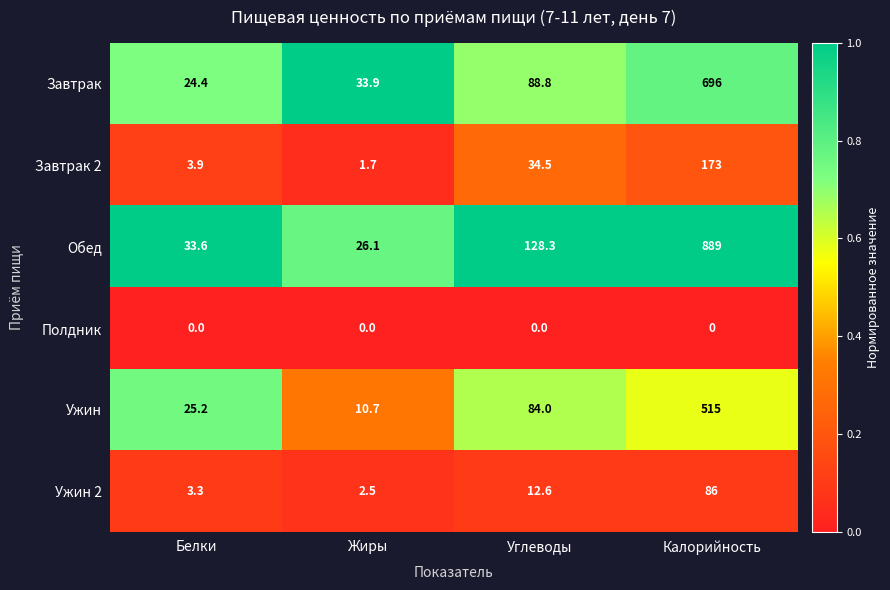

Reading left to right, extract all data points from this chart.

Завтрак: Белки=24.4	Жиры=33.9	Углеводы=88.8	Калорийность=696.0
Завтрак 2: Белки=3.9	Жиры=1.7	Углеводы=34.5	Калорийность=173.0
Обед: Белки=33.6	Жиры=26.1	Углеводы=128.3	Калорийность=889.0
Полдник: Белки=0.0	Жиры=0.0	Углеводы=0.0	Калорийность=0.0
Ужин: Белки=25.2	Жиры=10.7	Углеводы=84.0	Калорийность=515.0
Ужин 2: Белки=3.3	Жиры=2.5	Углеводы=12.6	Калорийность=86.0